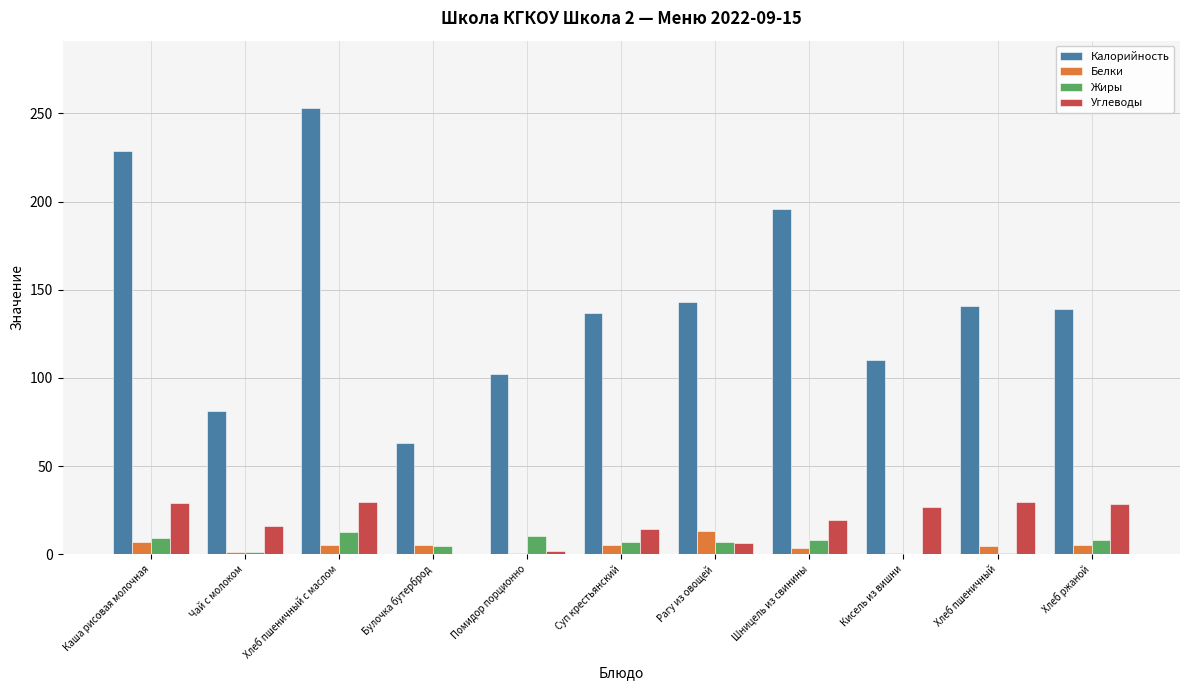

Between Булочка бутерброд and Суп крестьянский, which series saw the biggest shift?

Калорийность